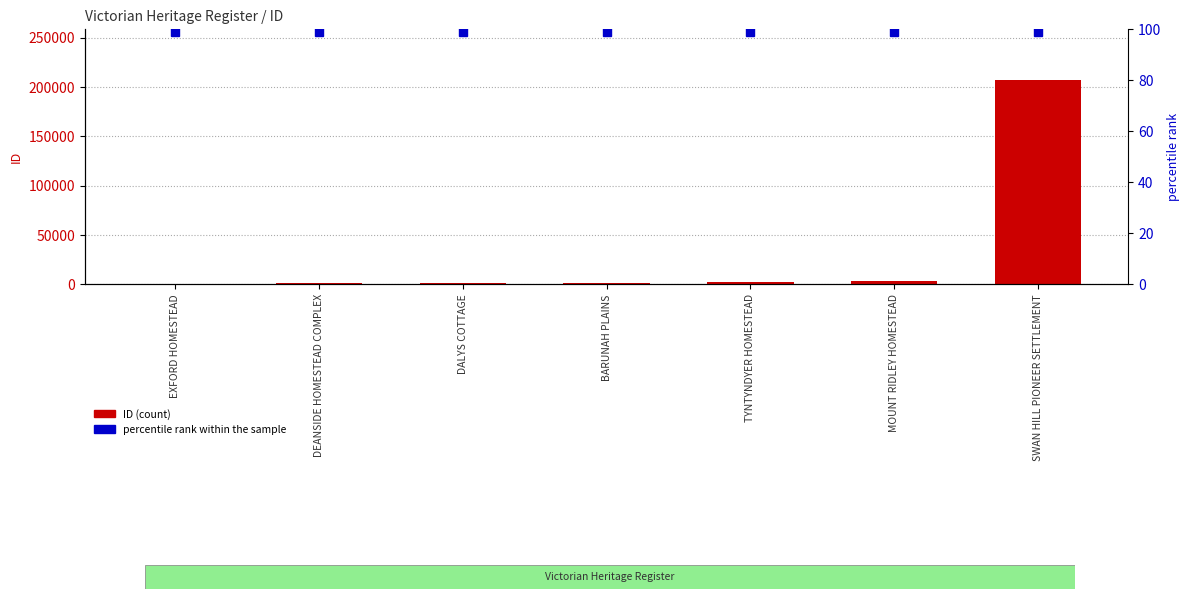

Reading left to right, transcribe all the data shown in this chart.

ID: 832	992	1572	1857	2066	3321	206822
percentile rank within the sample: 99	99	99	99	99	99	99